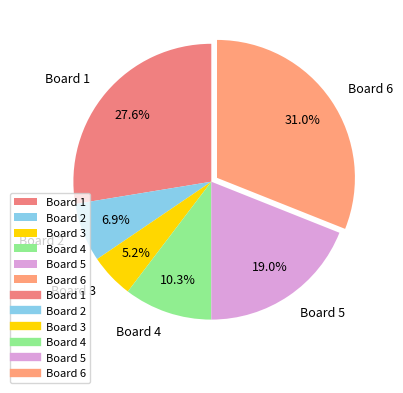

To the nearest percent, what is the average slice percentage?

17%